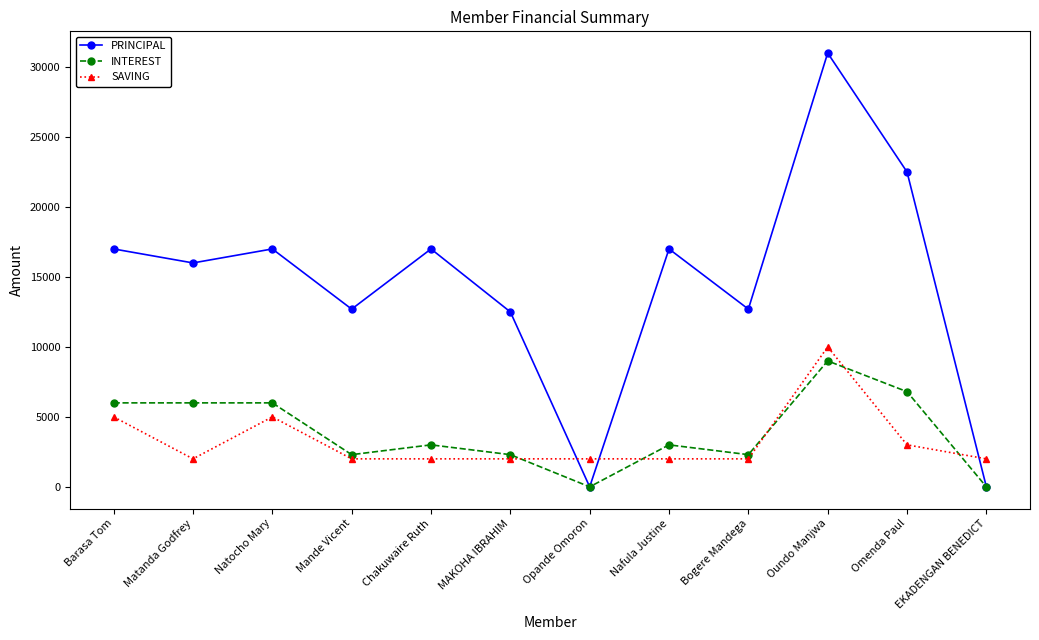

How many lines are shown in the chart?

3